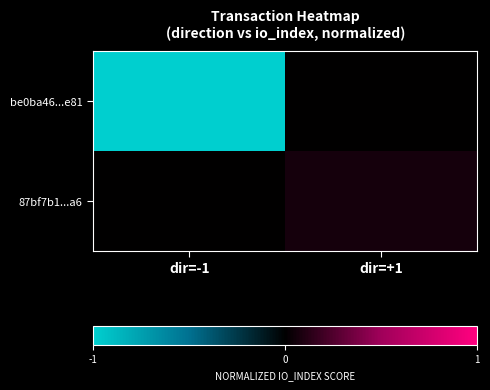

List the series in order of their overall mean, highest first.

87bf7b1...a6, be0ba46...e81